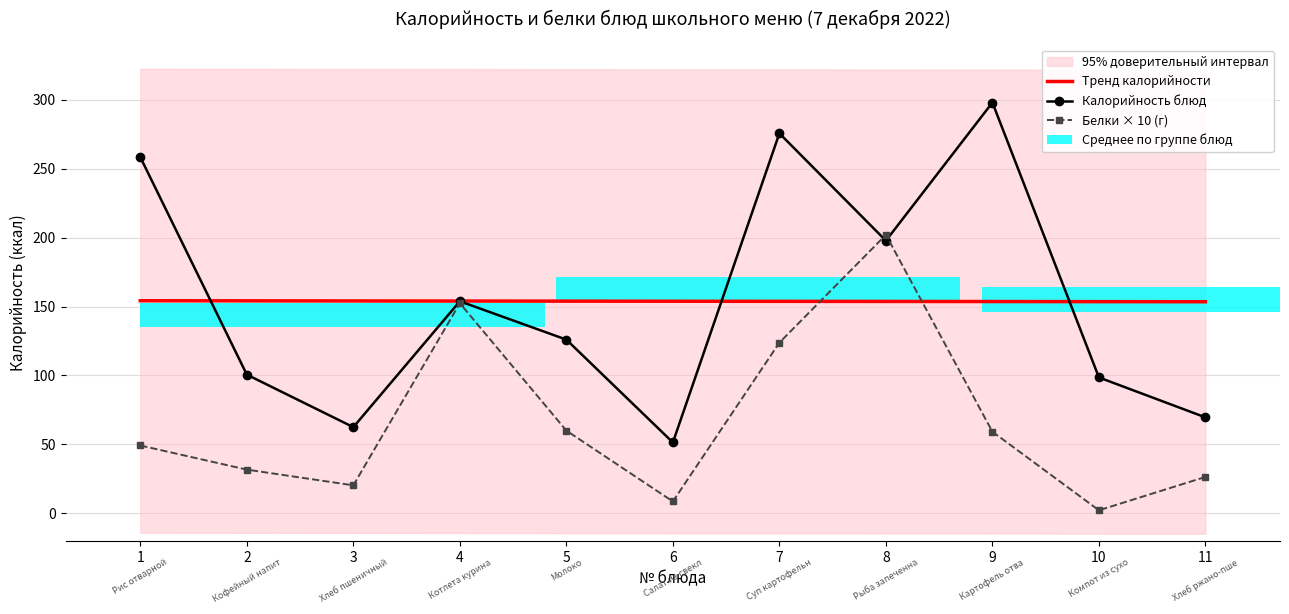

At which category is the sum across all series the highest?

8